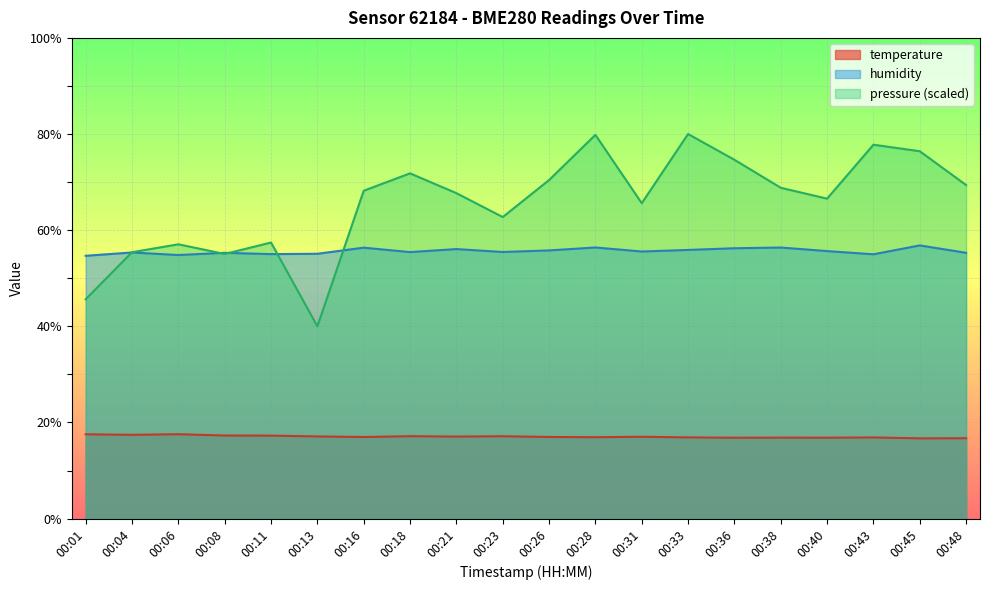

How many lines are shown in the chart?

3